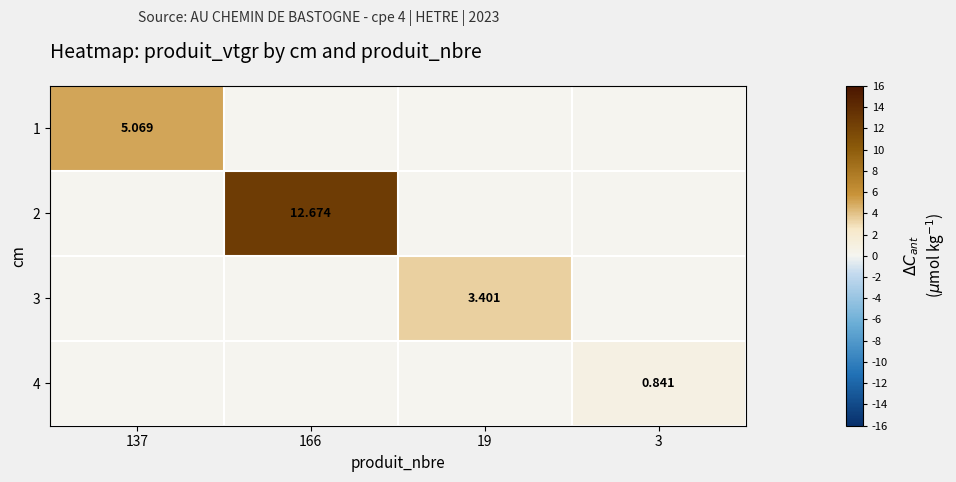

Which label corresponds to the largest value in the chart?

166